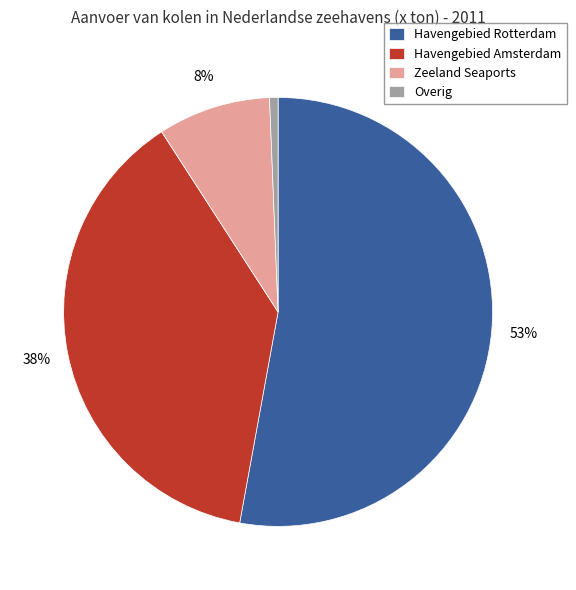

Does any single category account for the majority?

Yes